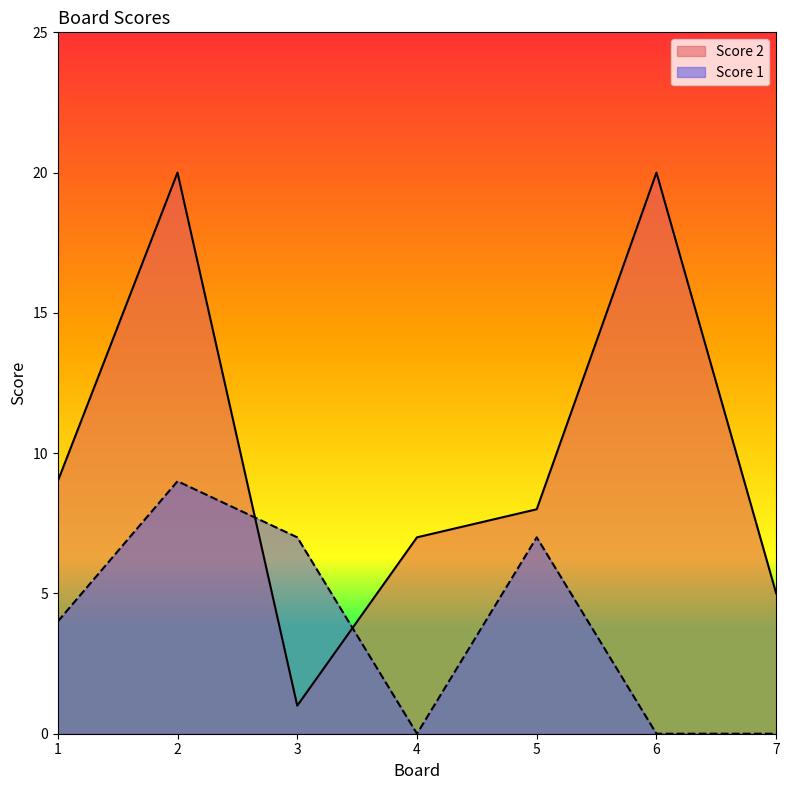

Reading left to right, what are all the values shown in this chart?

Score 2: 9	20	1	7	8	20	5
Score 1: 4	9	7	0	7	0	0